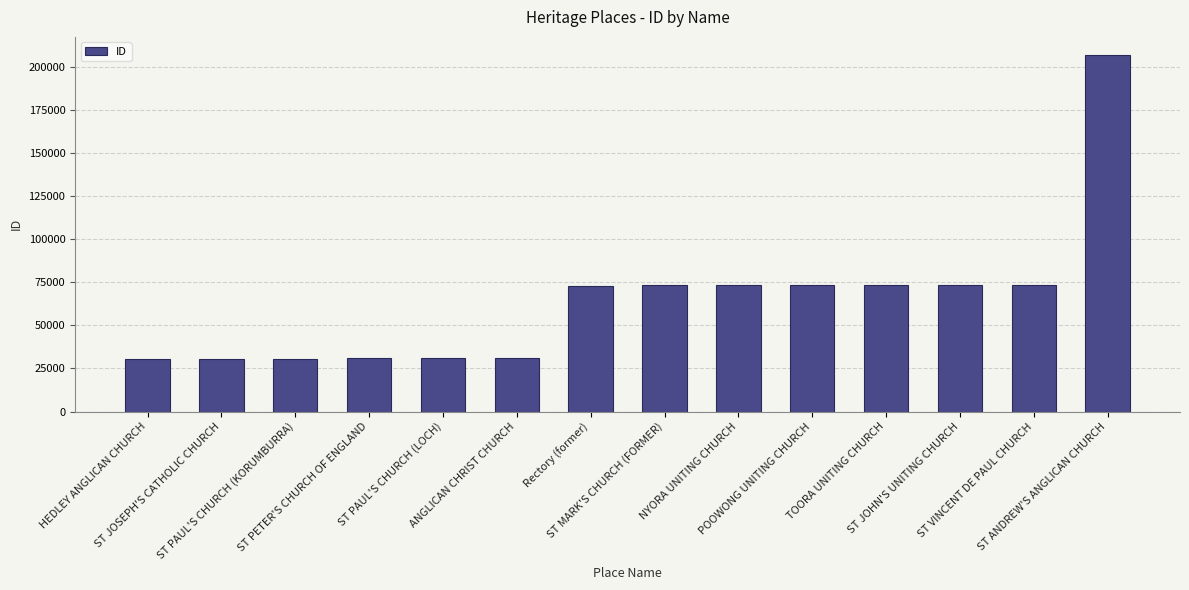

Read the value at ST PAUL'S CHURCH (LOCH).

30866